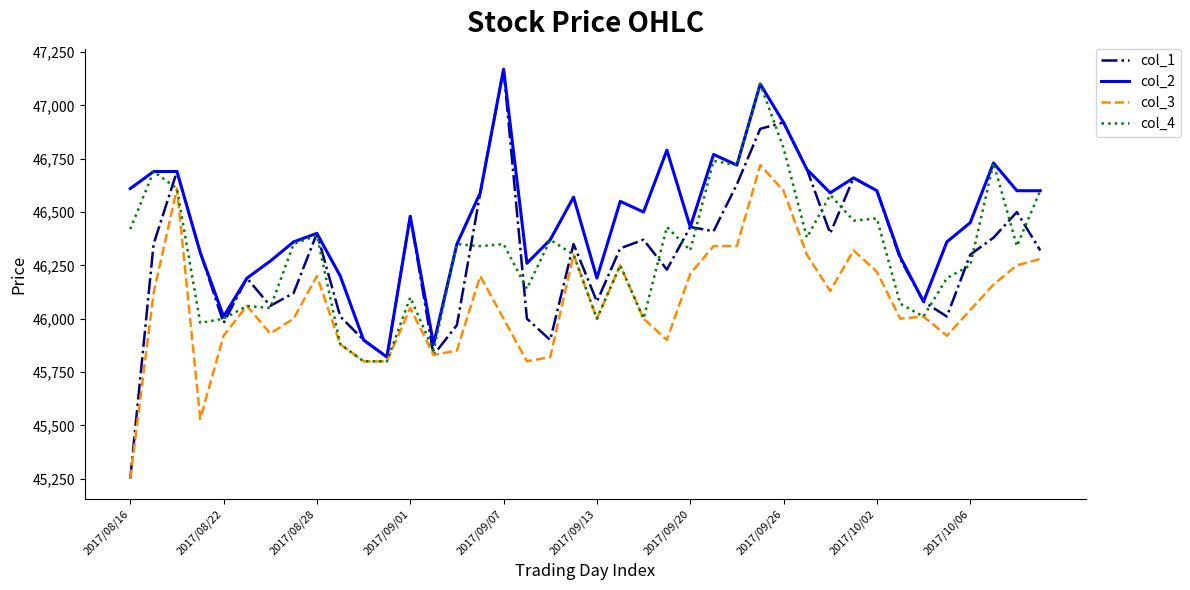

What is the minimum value shown in the chart?

45250